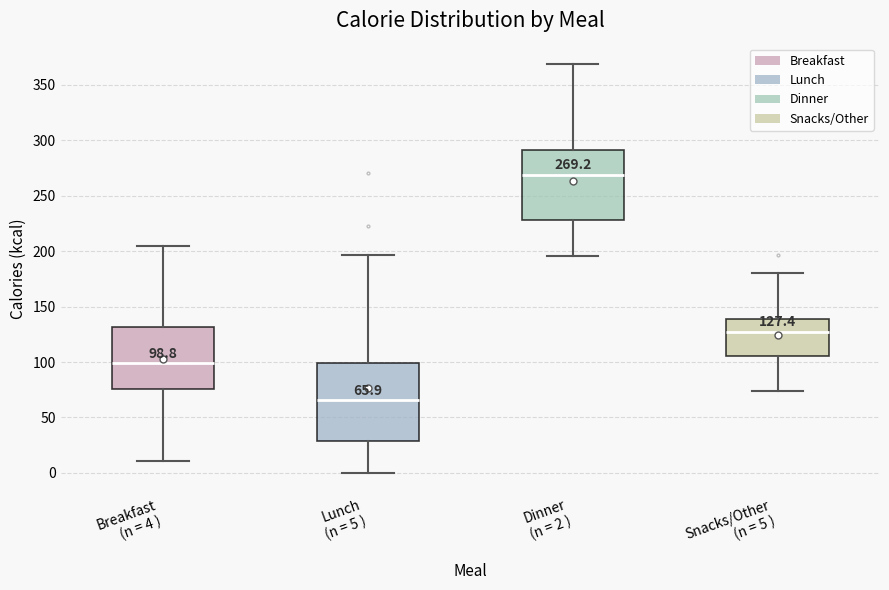

Which box's median line is the highest?

Dinner (n = 2 )